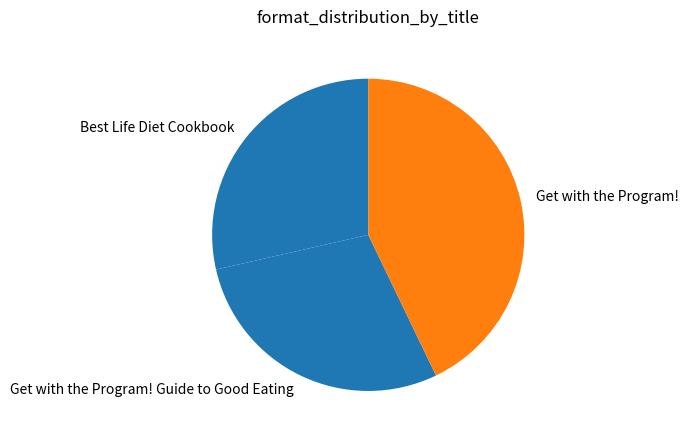

How many slices are in this pie chart?

3